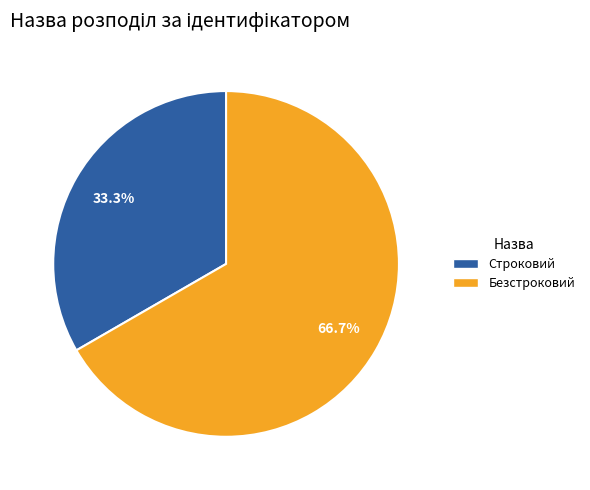

How many segments does this pie chart have?

2